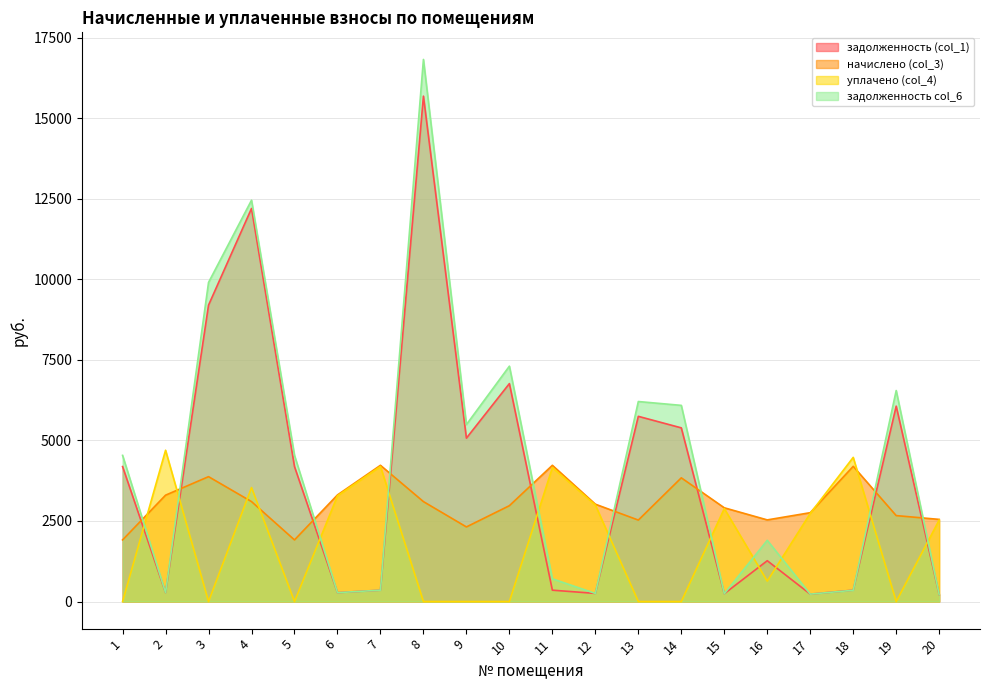

What are all the series names shown in the legend?

задолженность (col_1), начислено (col_3), уплачено (col_4), задолженность col_6